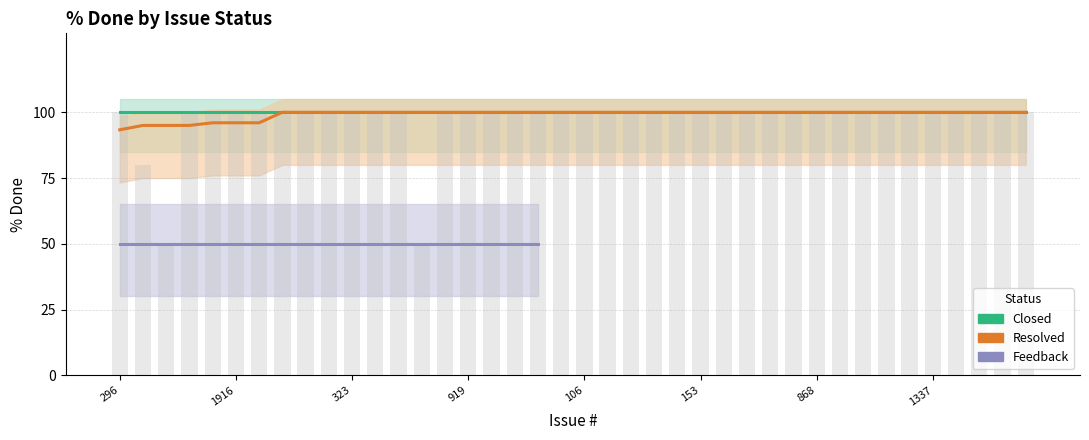

Which series has the widest spread of values?

Resolved